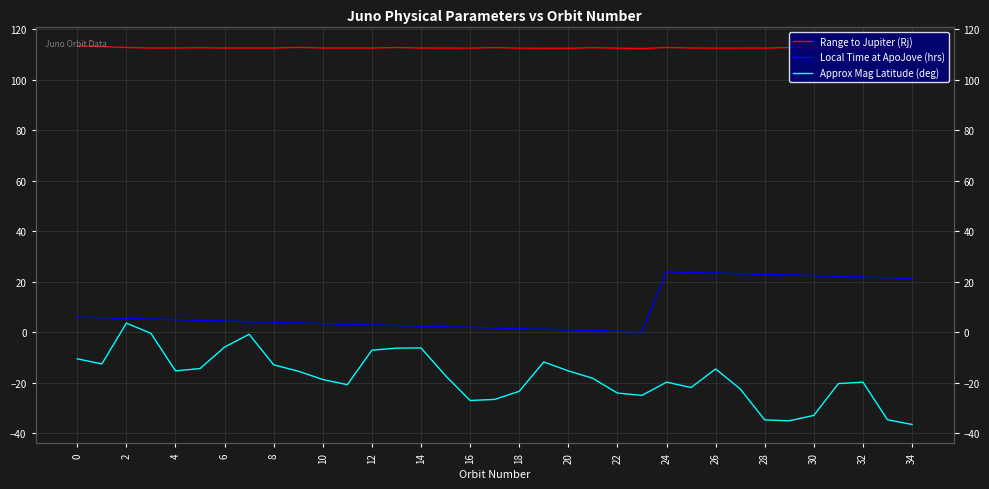

True or false: Local Time at ApoJove (hrs) and Range to Jupiter (Rj) cross at least once.

False